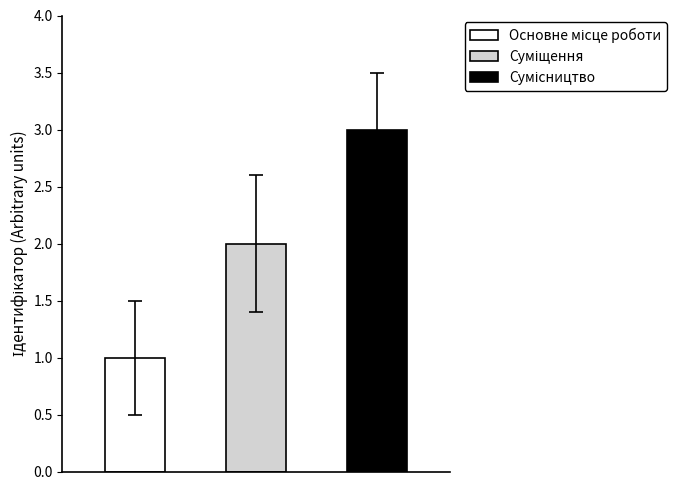

What is the label of the 3rd bar from the left?

Сумісництво